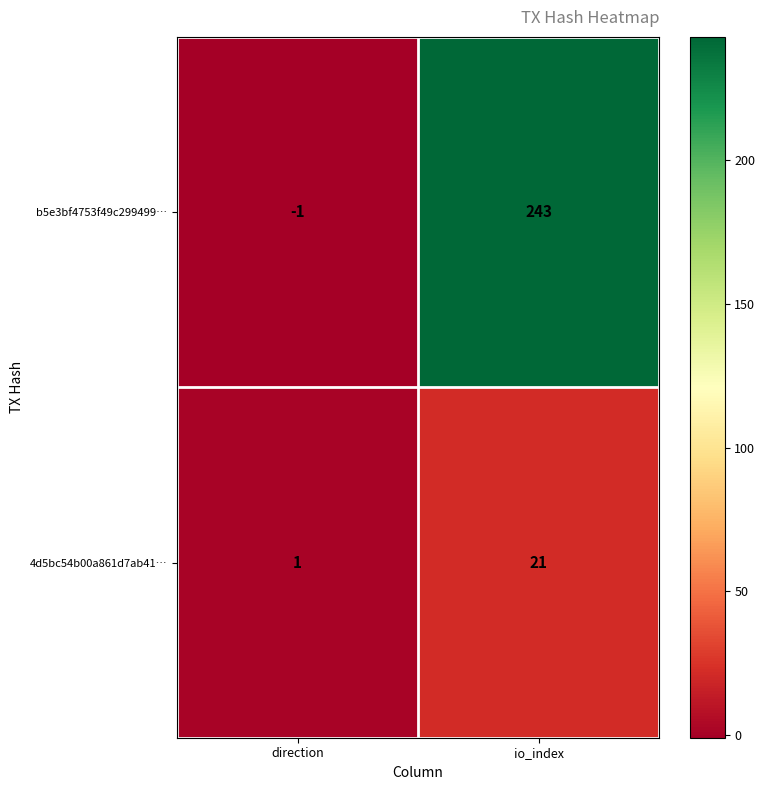

Count the number of data series in this chart.

2